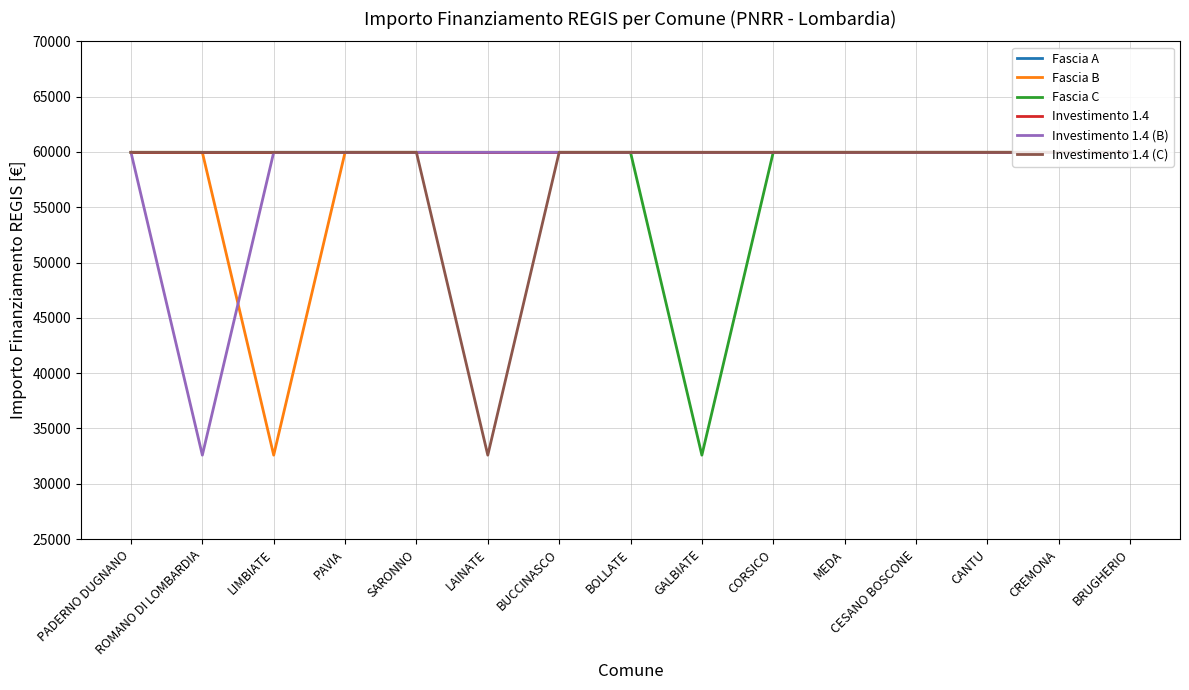

What is the total value across all series at LAINATE?

332419